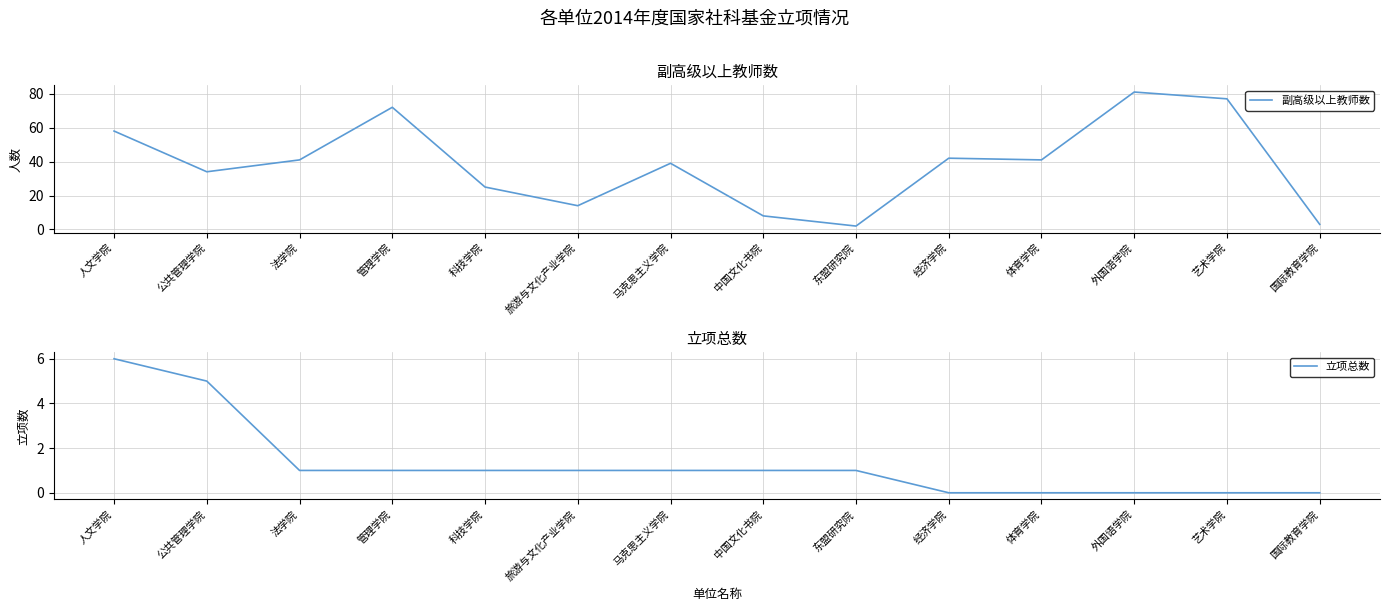

Where is 副高级以上教师数 nearest to the value 41?

法学院